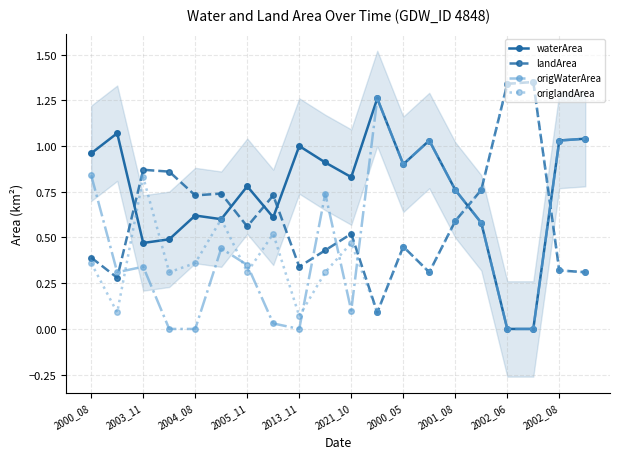

True or false: waterArea and origWaterArea intersect in this chart.

False